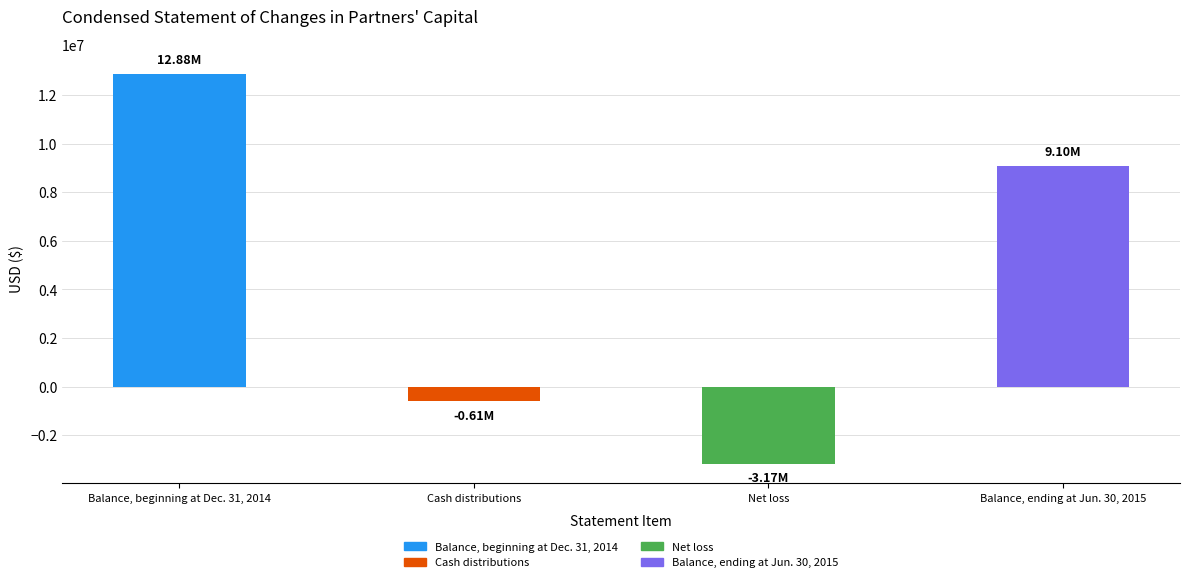

Reading left to right, transcribe all the data shown in this chart.

12881127	-609975	-3173859	9097293